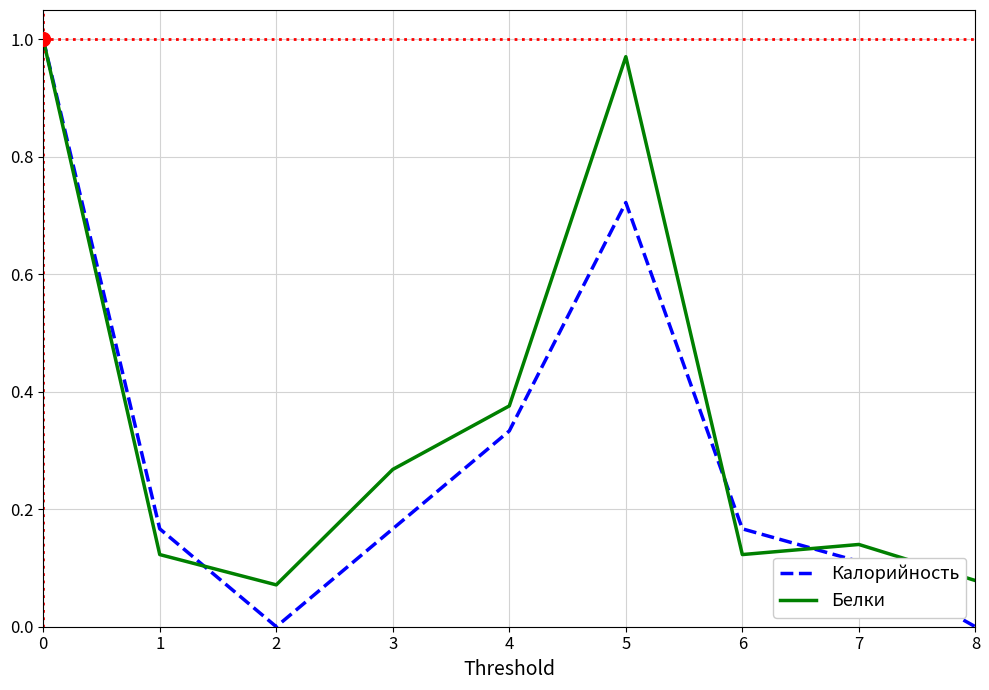

What are all the series names shown in the legend?

Калорийность, Белки